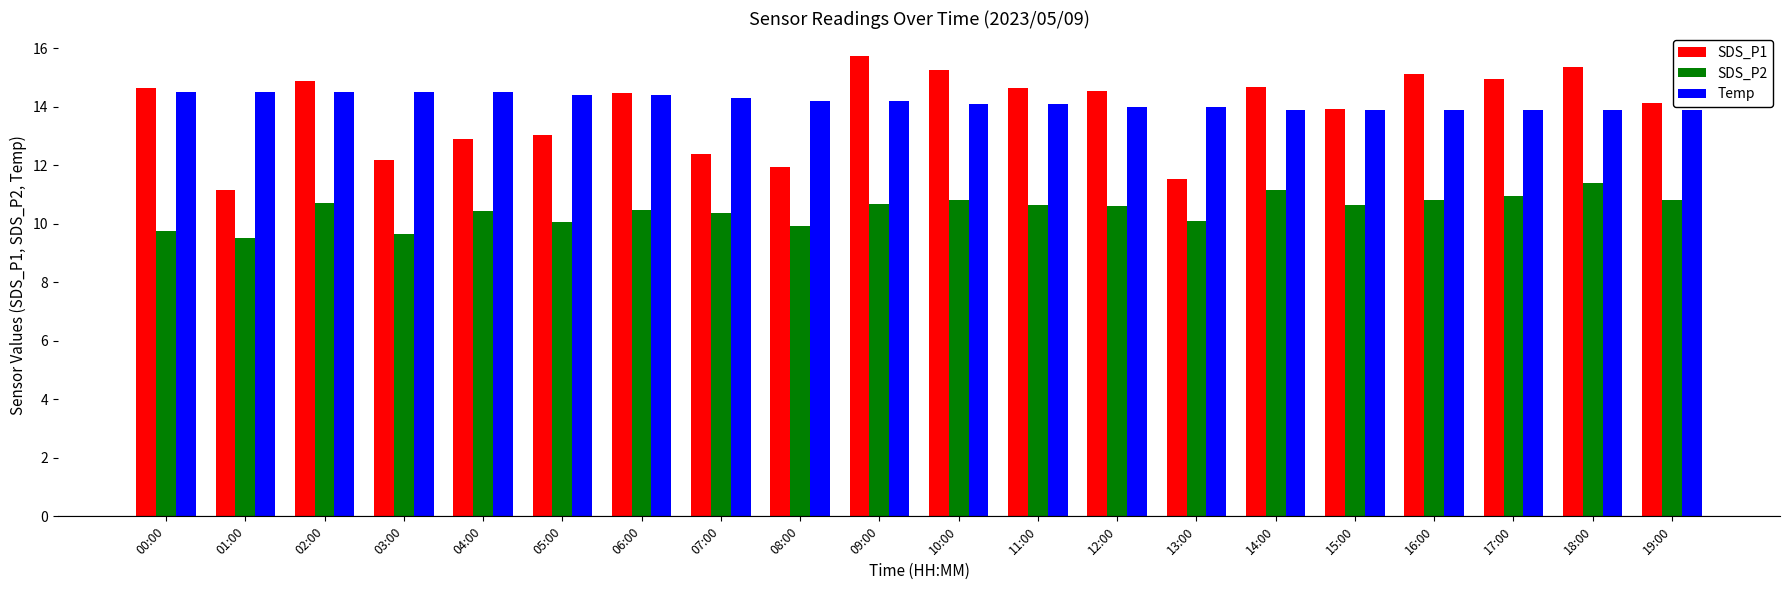

At 07:00, list the series in order from smallest to largest.

SDS_P2, SDS_P1, Temp